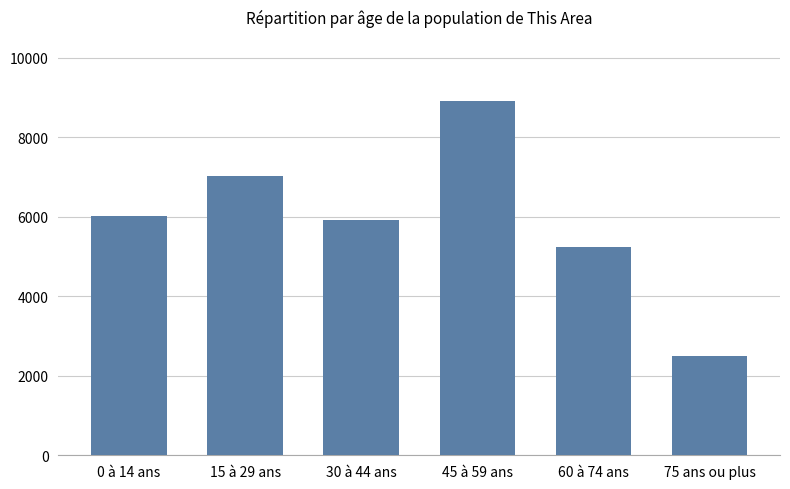

The value at 45 à 59 ans is 12104. True or false?

False